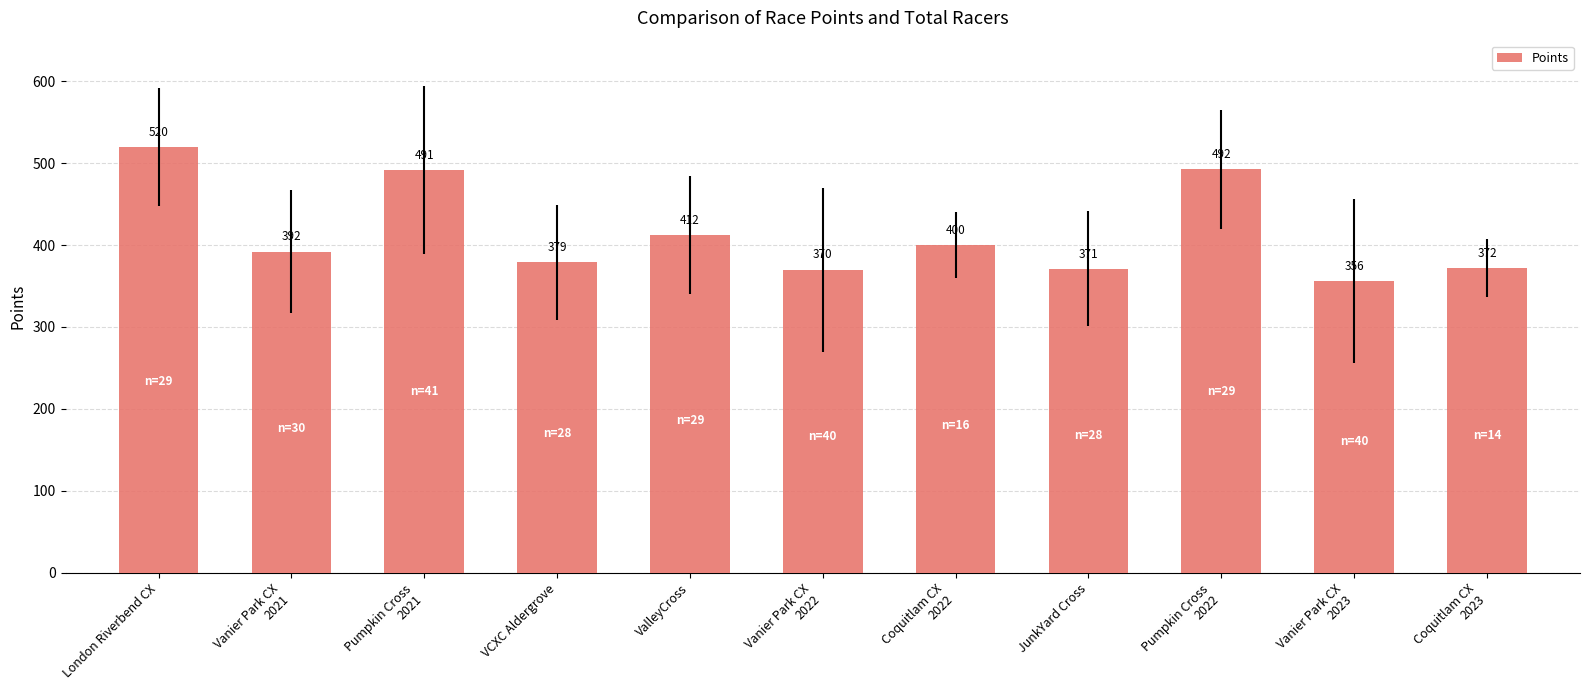

Where is the data nearest to the value 437?

ValleyCross